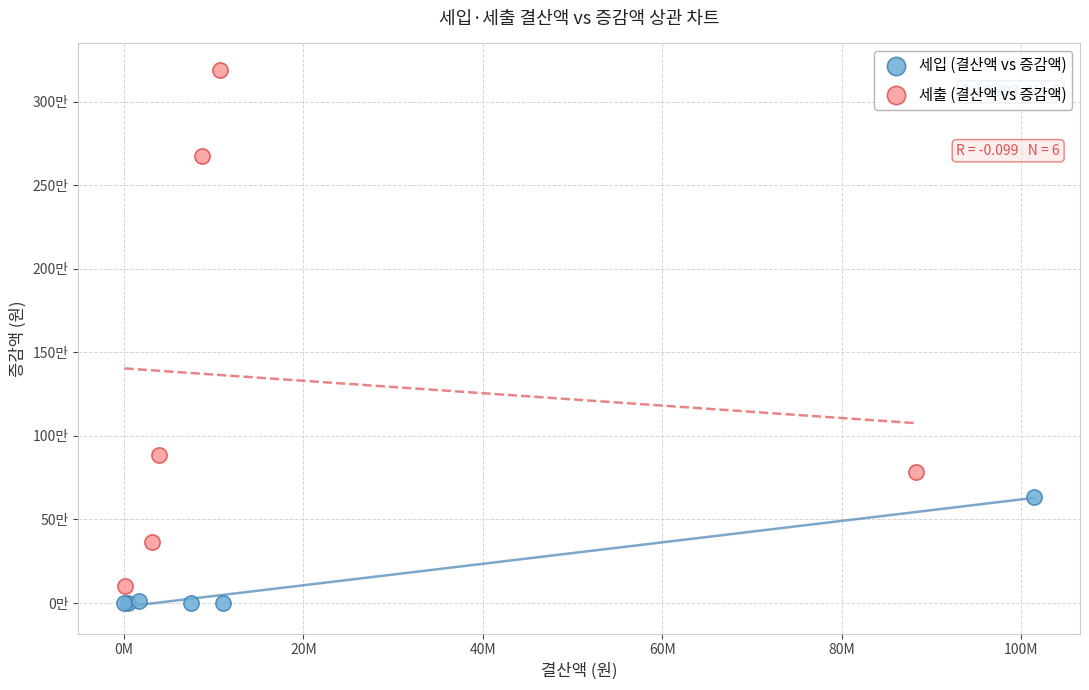

Which series has the largest Y range (max minus min)?

세출 (결산액 vs 증감액)